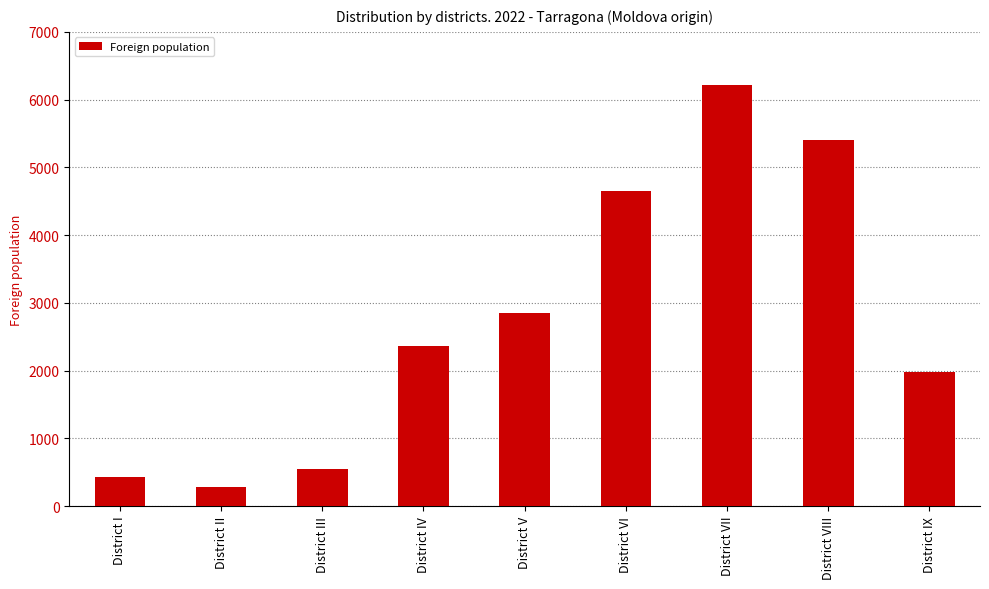

What is the sum of the values at District IV and District II?

2650